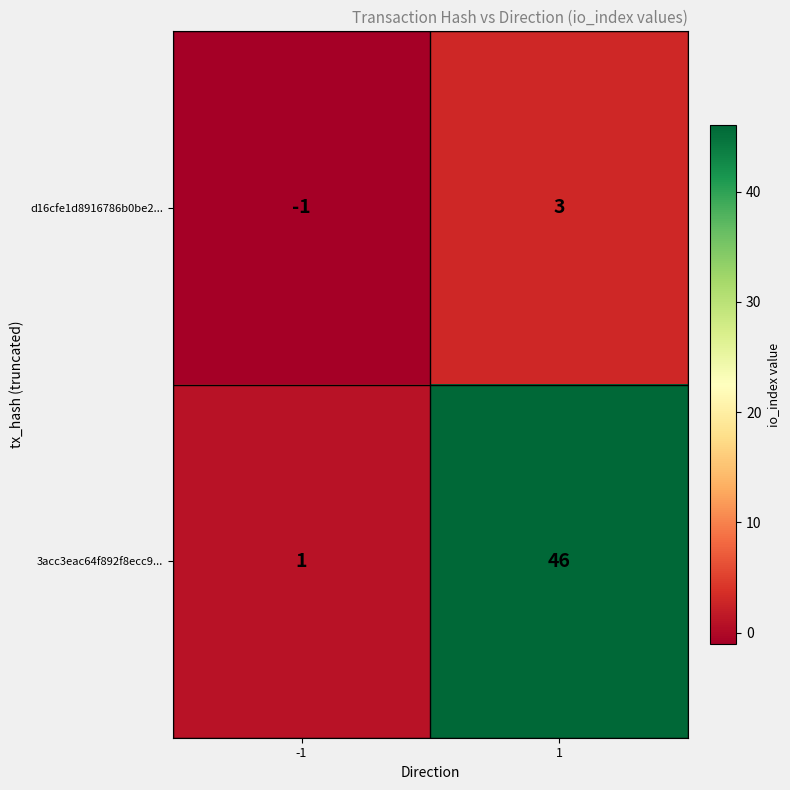

At which category is the sum across all series the highest?

1